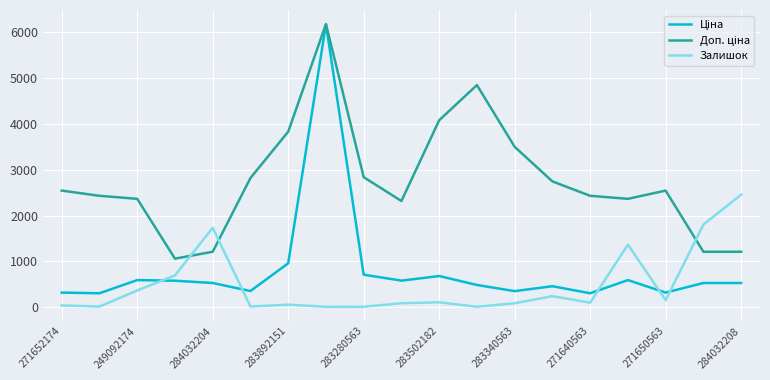

What is the greatest value displayed?

6182.6